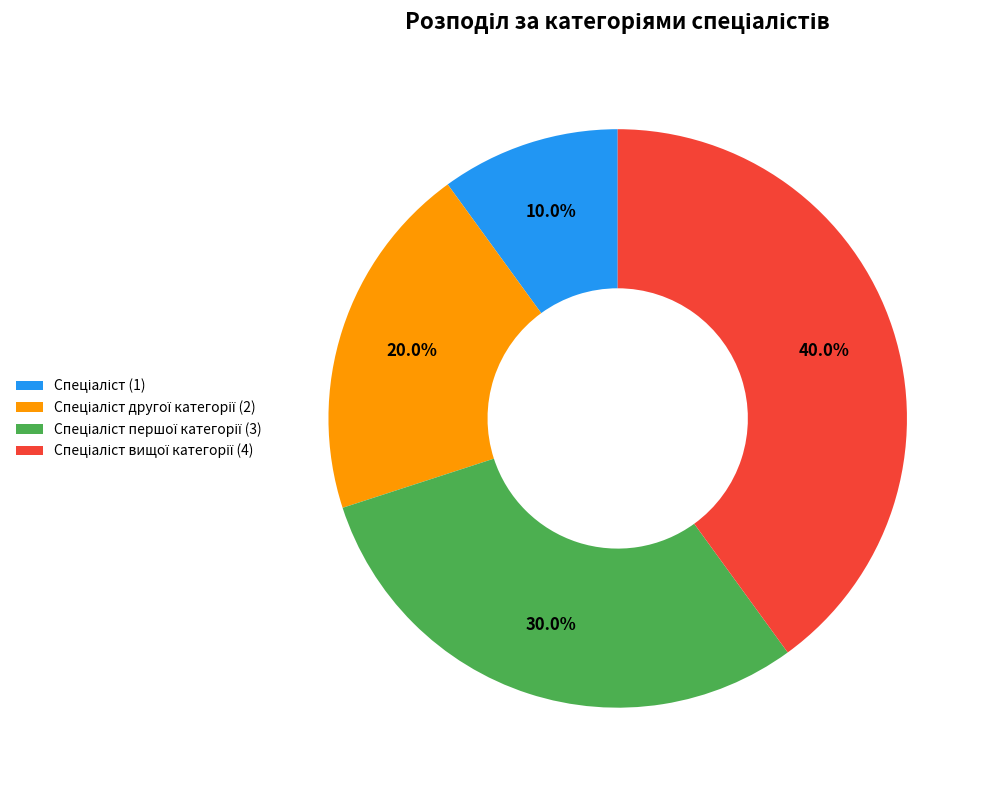

Is there a majority slice in this chart?

No